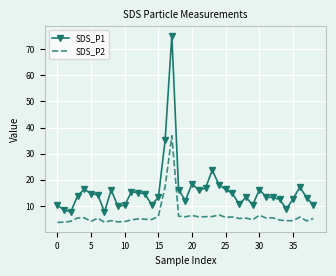

How many categories are shown in the chart?

39